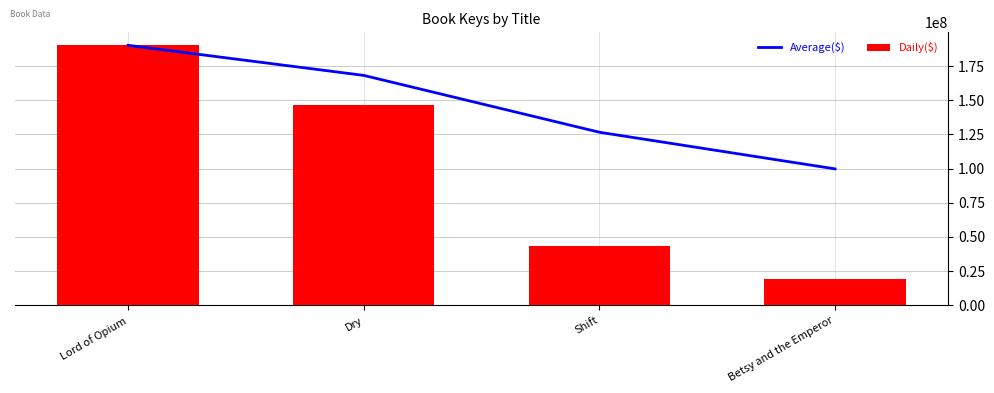

Reading left to right, extract all data points from this chart.

Average($): Lord of Opium=190146337	Dry=168161660	Shift=126597184	Betsy and the Emperor=99809127
Daily($): Lord of Opium=190146337	Dry=146176983	Shift=43468232	Betsy and the Emperor=19444956